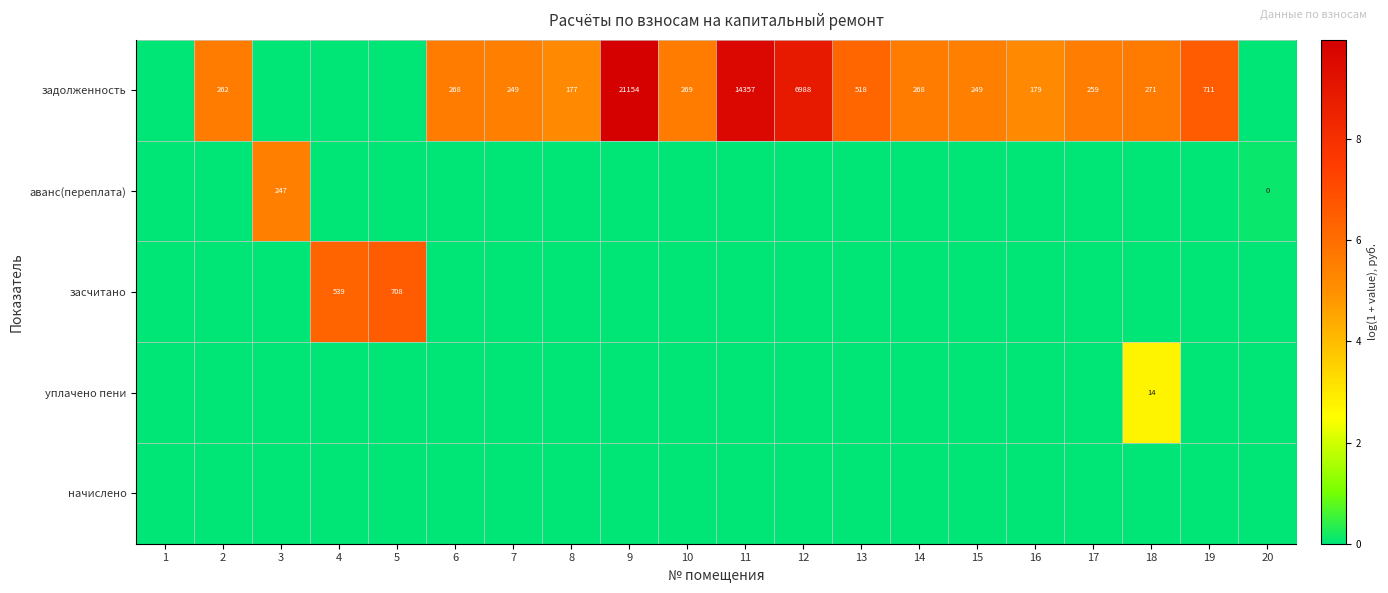

What is the difference between the задолженность values at 19 and 7?

462